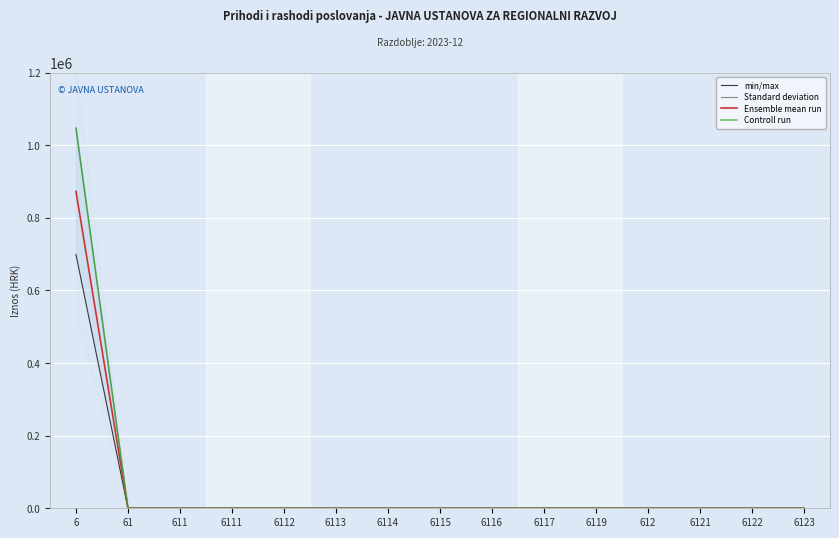

List the labels in order of Standard deviation value, smallest first.

61, 611, 6111, 6112, 6113, 6114, 6115, 6116, 6117, 6119, 612, 6121, 6122, 6123, 6